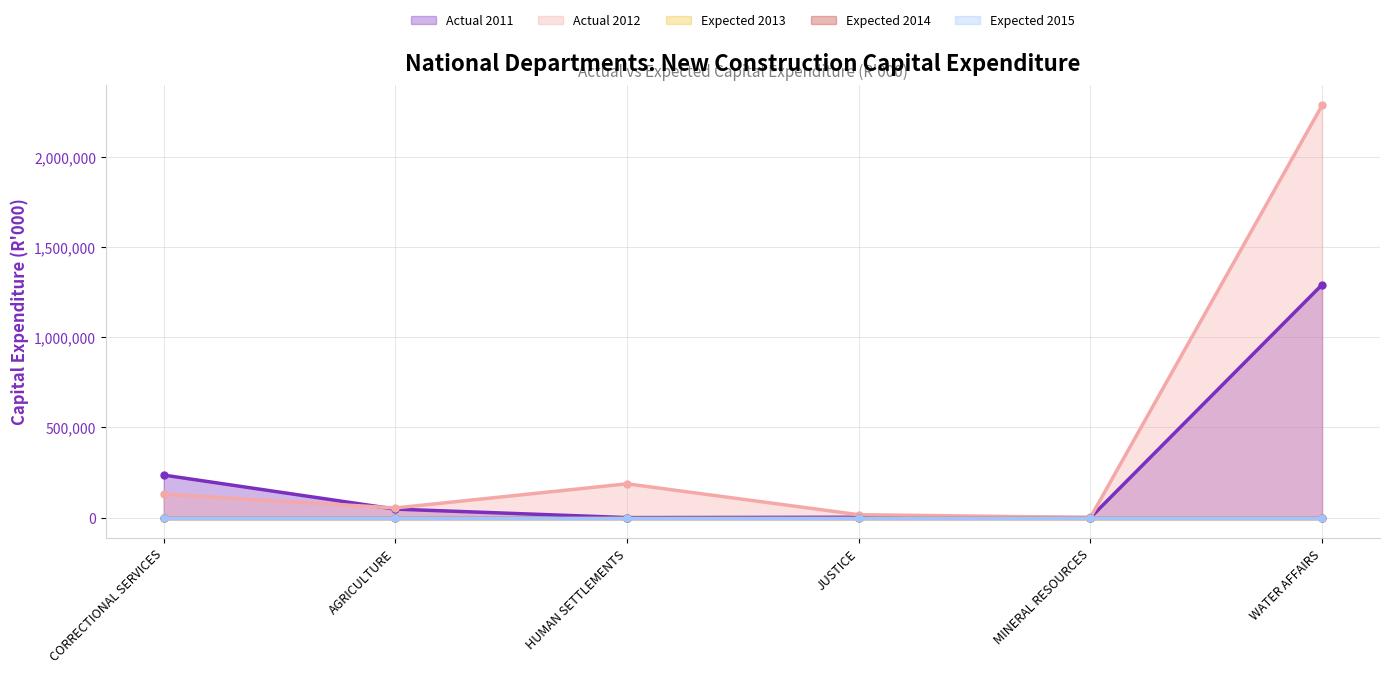

What is the difference between the maximum and minimum values in the Actual 2012 series?

2284303